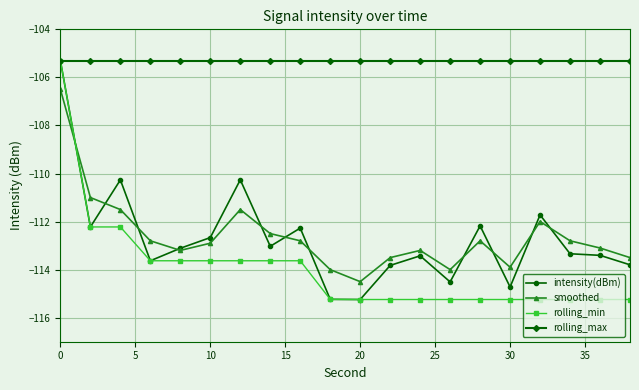

True or false: intensity(dBm) has more than 0 interior local peaks.

True